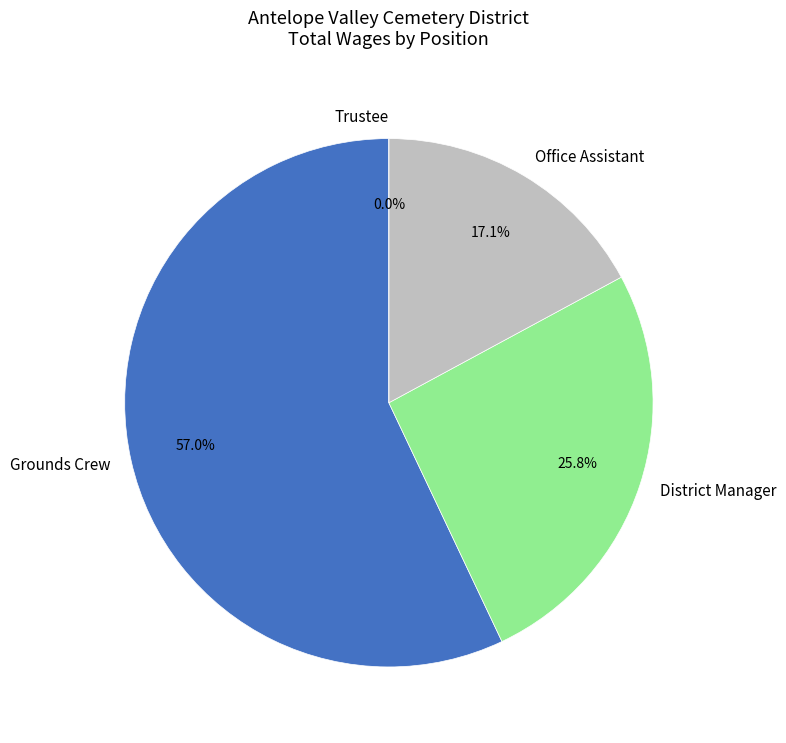

The Trustee slice represents 1% of the pie. True or false?

False